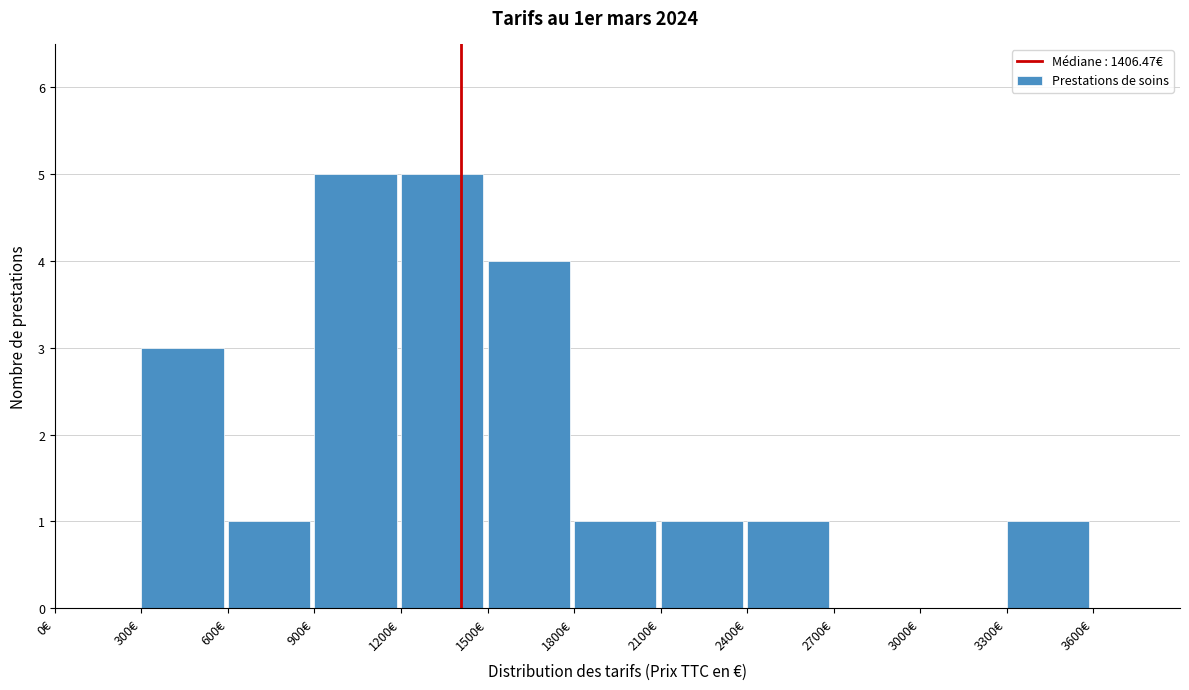

What is the height of the bar covering 300 to 600 on the x-axis? The values are not printed on the chart, so give them approximately, as read against the axis.

3